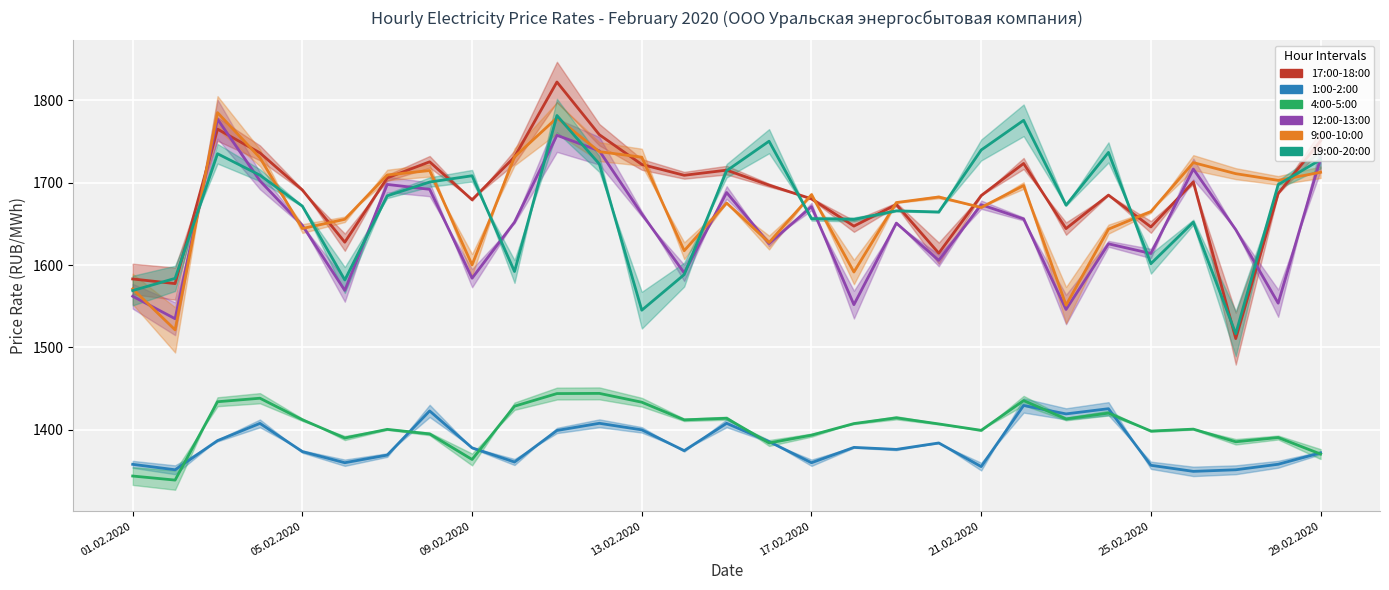

How many lines are shown in the chart?

6